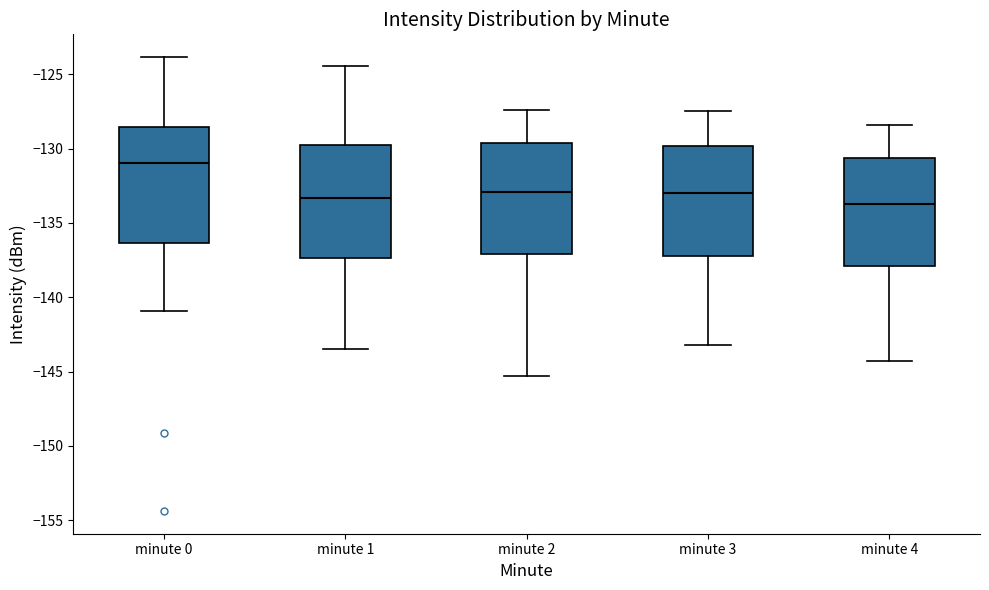

Reading left to right, transcribe this box plot: for each box, give where its median line is, the range the box spans, and where its two whiskers end, as read against the y-axis. The values are not printed on the chart, so give them approximately, as read against the axis.

minute 0: median -131.0, box -136.5 to -128.5, whiskers -141.0 to -124.0
minute 1: median -133.5, box -137.5 to -130.0, whiskers -143.5 to -124.5
minute 2: median -133.0, box -137.0 to -129.5, whiskers -145.5 to -127.5
minute 3: median -133.0, box -137.0 to -130.0, whiskers -143.0 to -127.5
minute 4: median -133.5, box -138.0 to -130.5, whiskers -144.5 to -128.5